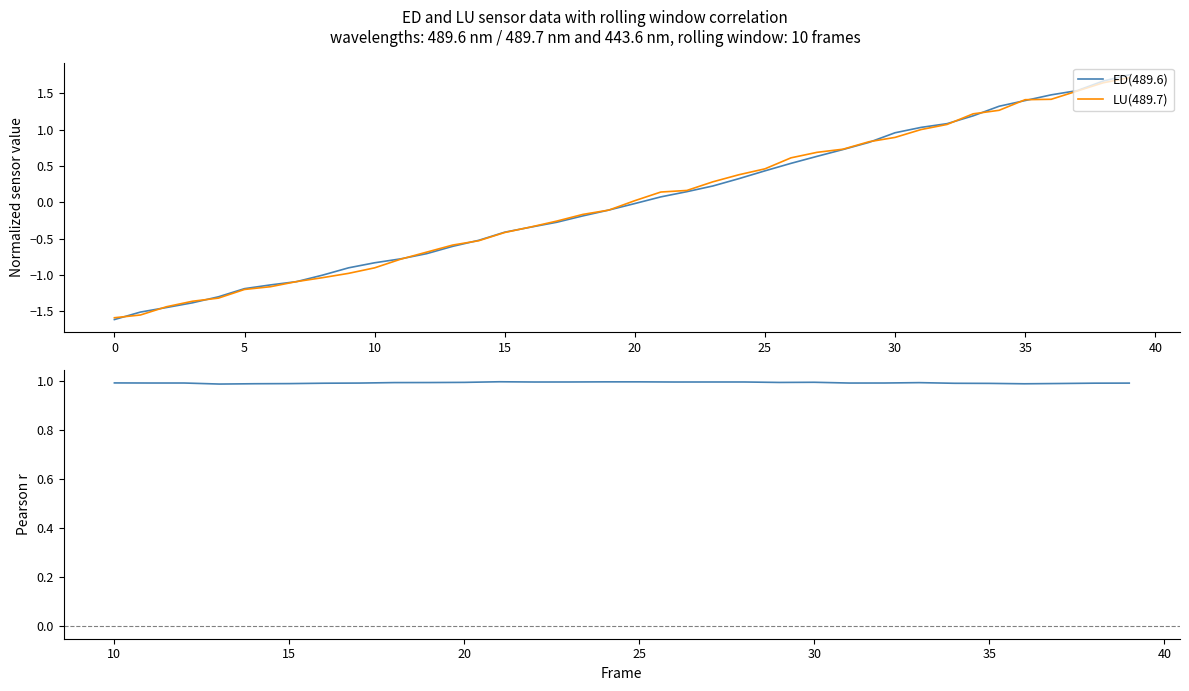

At how many categories does at least one series exceed 1?

9